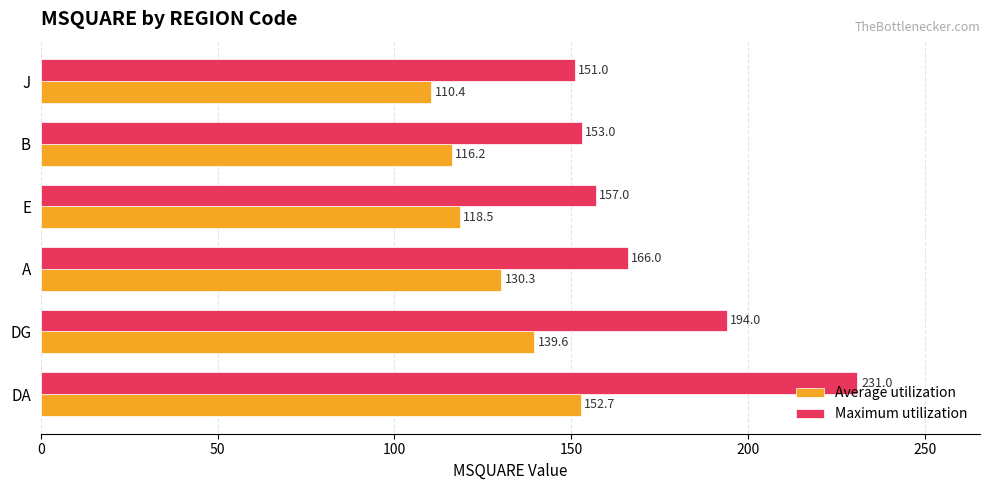

What is the difference between the Maximum utilization values at A and DA?

65.0